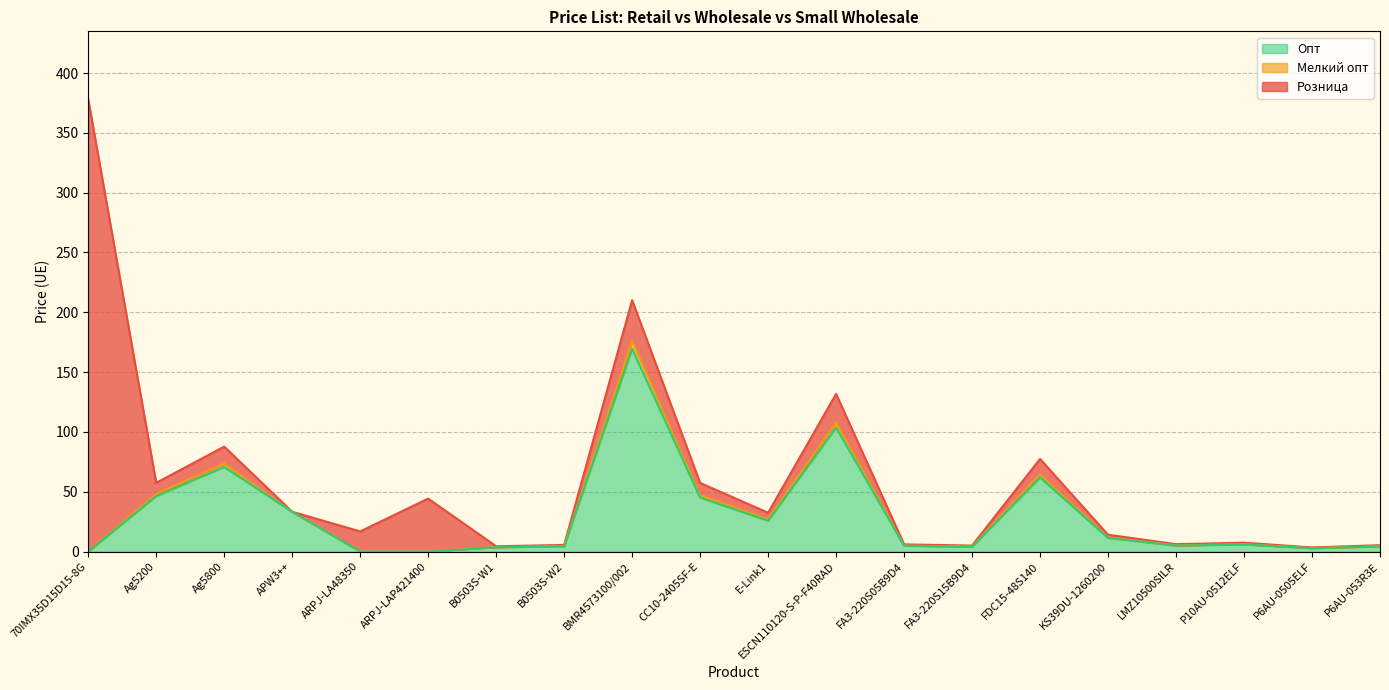

True or false: Розница and Мелкий опт intersect in this chart.

False